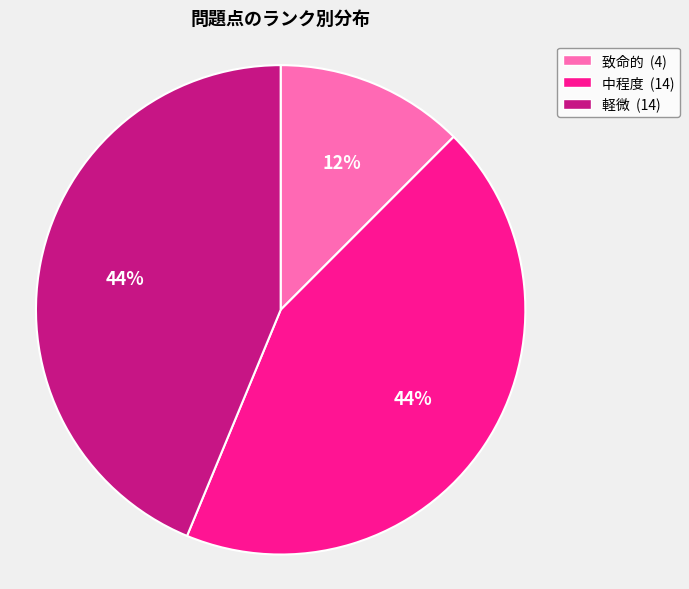

Is it true that 軽微 is 52% of the pie?

False